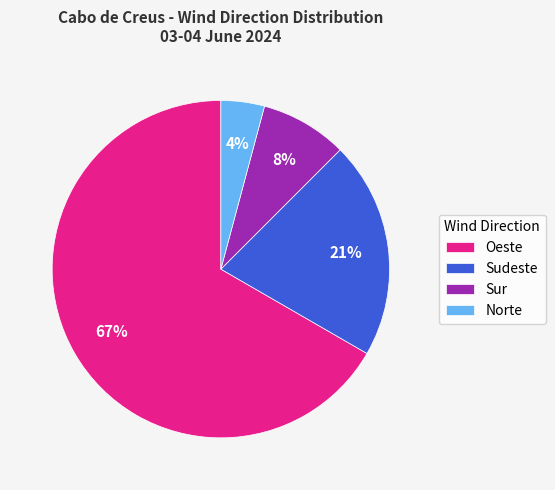

The Sudeste slice represents 13% of the pie. True or false?

False